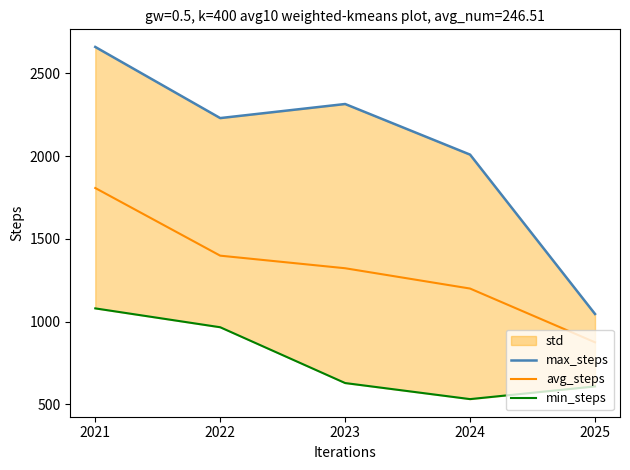

Which series changed the most between 2024 and 2025?

max_steps